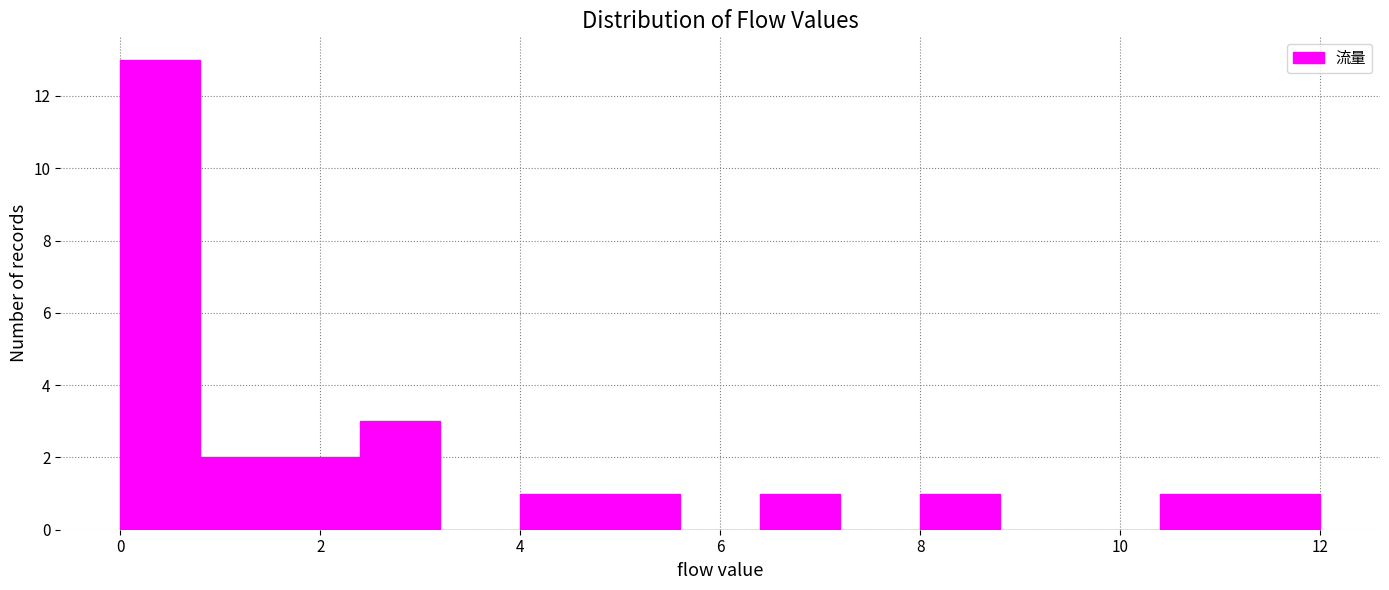

Reading left to right, transcribe this chart: for each bar, give the range it covers on the x-axis and its height. The values are not printed on the chart, so give them approximately, as read against the axis.

0.0 to 0.8: 13
0.8 to 1.6: 2
1.6 to 2.4: 2
2.4 to 3.2: 3
3.2 to 4.0: 0
4.0 to 4.8: 1
4.8 to 5.6: 1
5.6 to 6.4: 0
6.4 to 7.2: 1
7.2 to 8.0: 0
8.0 to 8.8: 1
8.8 to 9.6: 0
9.6 to 10.4: 0
10.4 to 11.2: 1
11.2 to 12.0: 1